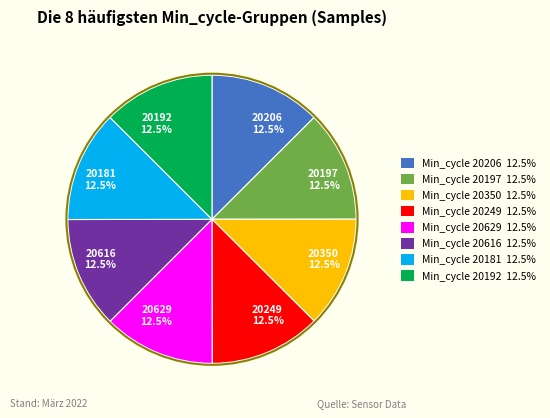

What is the ratio of the value at 20192 12.5% to the value at 20206 12.5%?

1.0